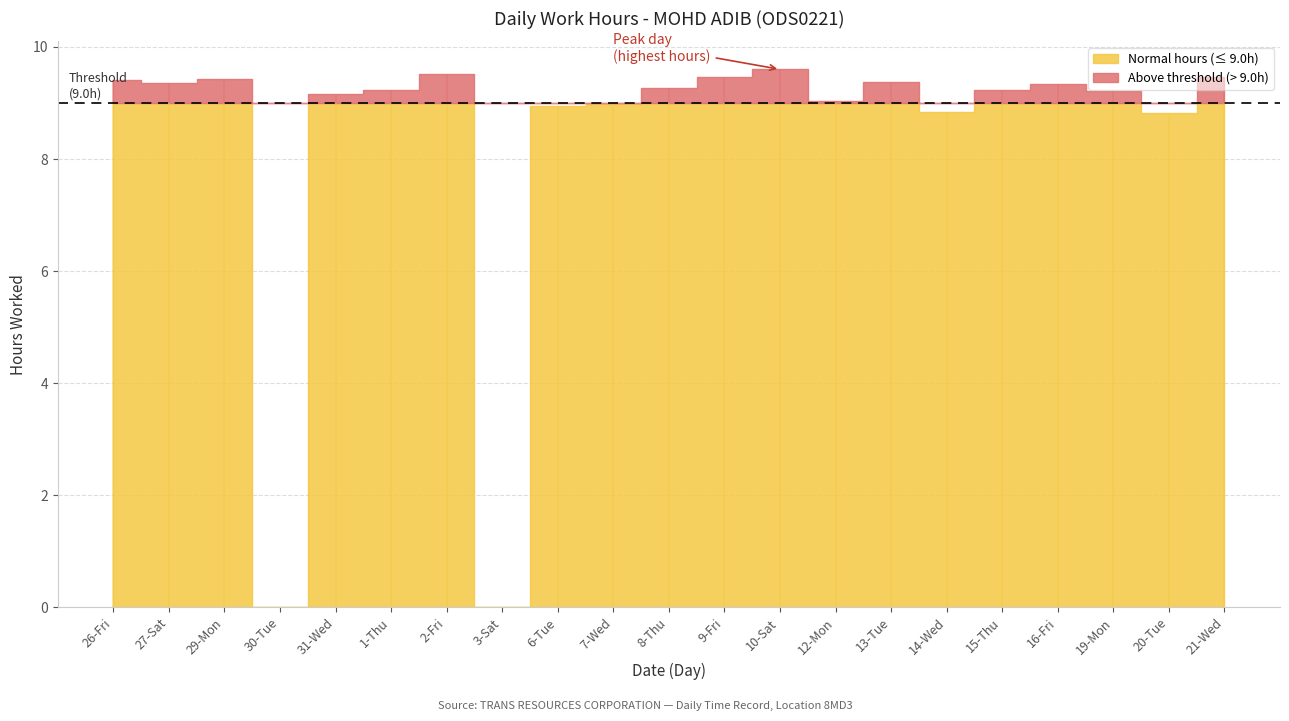

List the labels in order of value, smallest first.

30-Tue, 3-Sat, 20-Tue, 14-Wed, 6-Tue, 7-Wed, 12-Mon, 31-Wed, 19-Mon, 1-Thu, 15-Thu, 8-Thu, 16-Fri, 27-Sat, 13-Tue, 26-Fri, 29-Mon, 21-Wed, 9-Fri, 2-Fri, 10-Sat